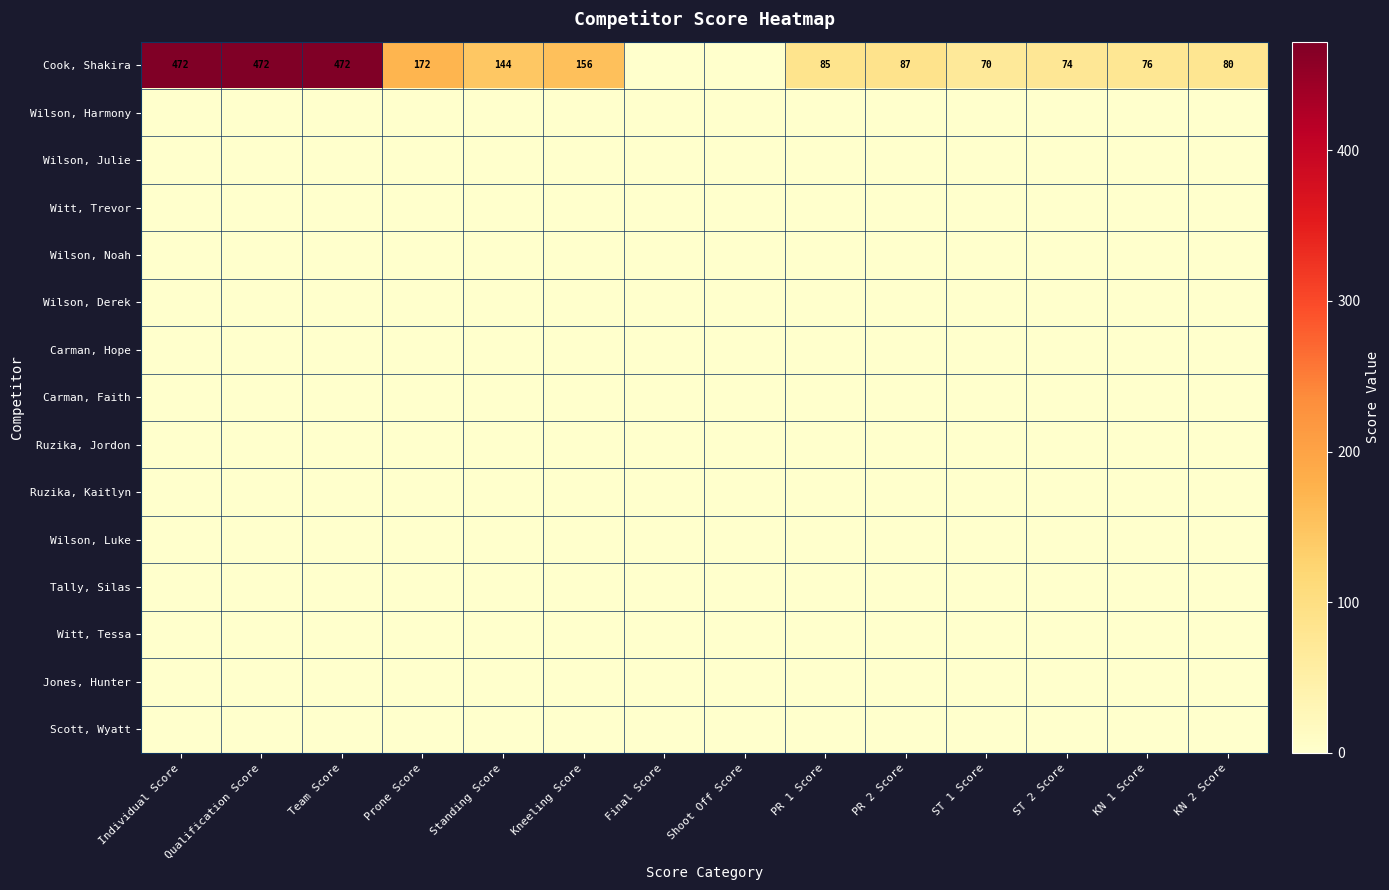

The value of Wilson, Noah at Individual Score is 0. True or false?

True